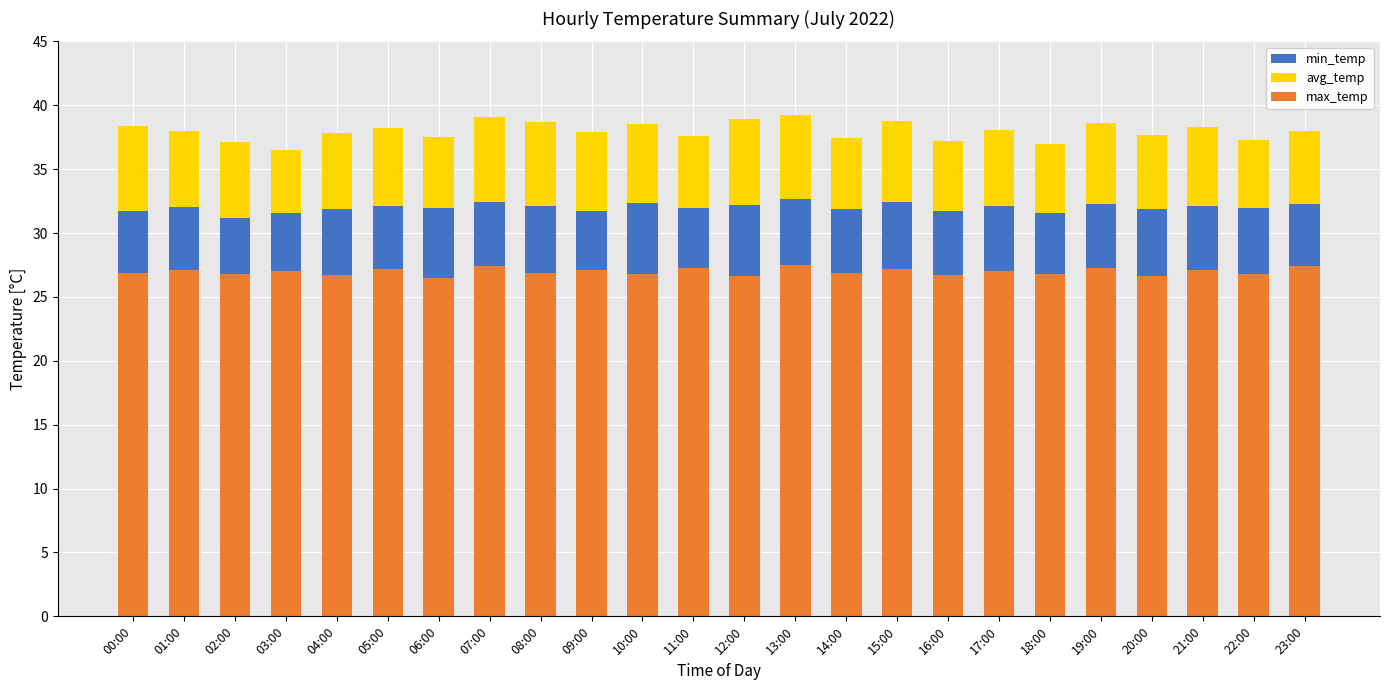

What is the highest value of the min_temp series?

27.5